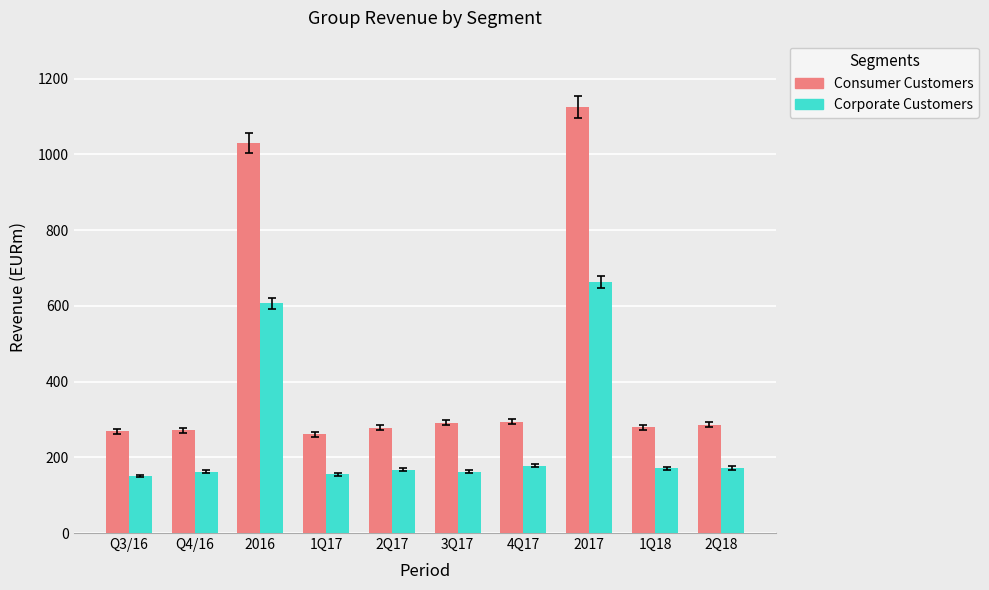

What is the greatest value displayed?

1125.0